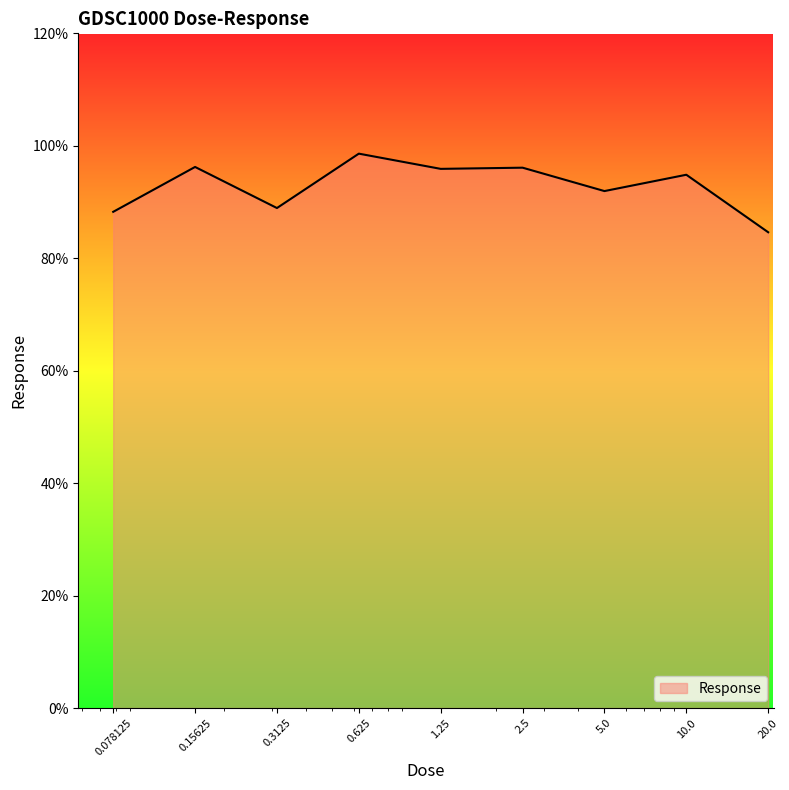

What is the difference between the maximum and minimum values?

14.0